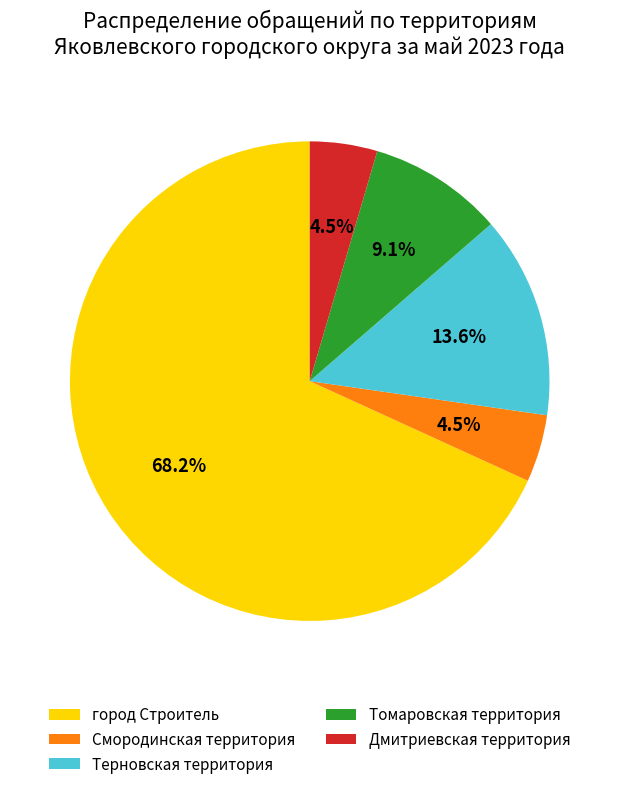

How many slices are in this pie chart?

5